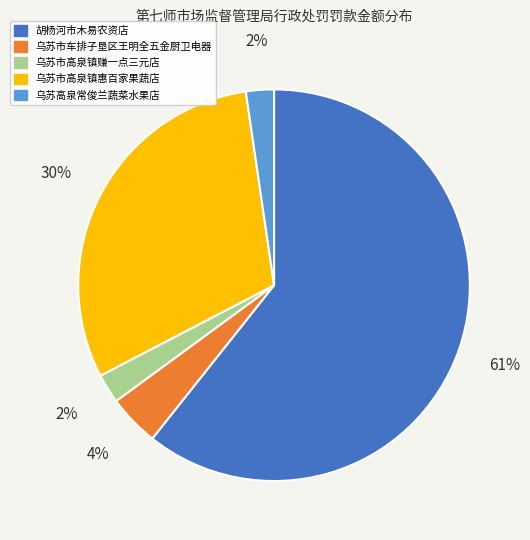

What percentage is the 乌苏市高泉镇赚一点三元店 slice, to the nearest percent?

2%